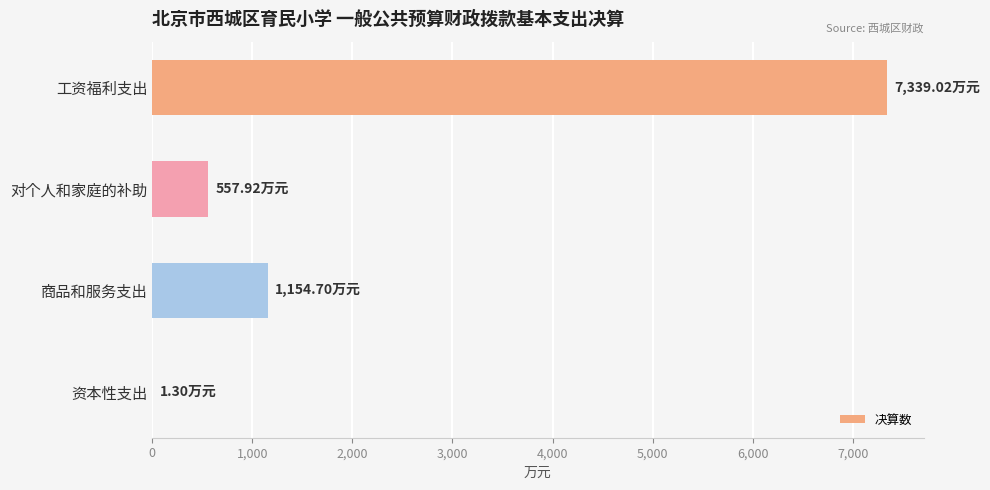

Where is the data nearest to the value 3670?

商品和服务支出